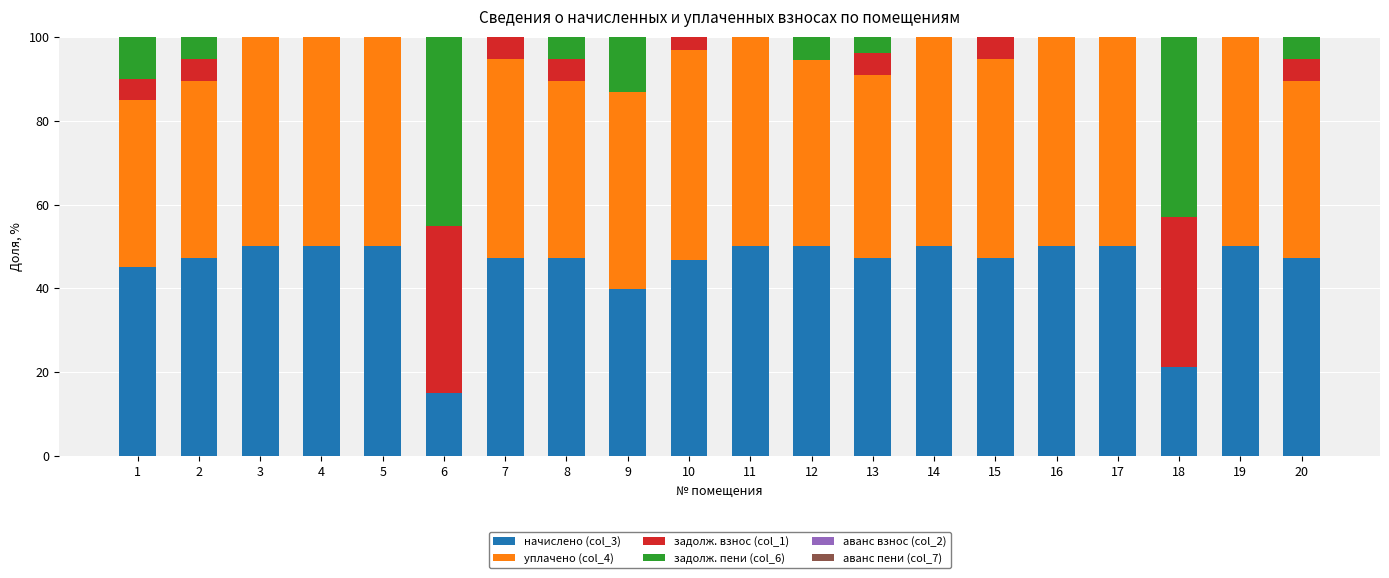

What is the highest value of the начислено (col_3) series?

50.0